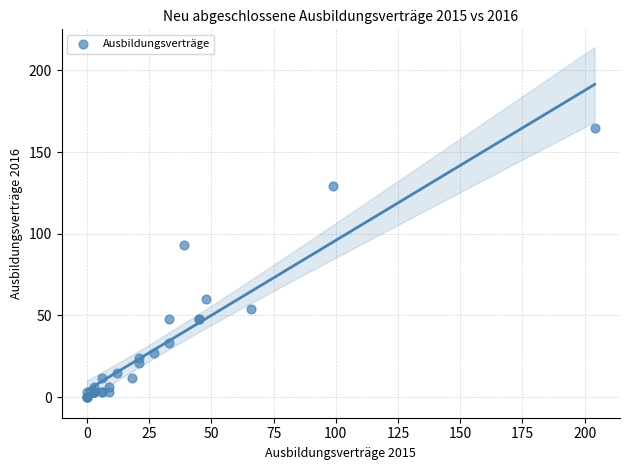

What Y value in the scatter plot is closest to 82?

93